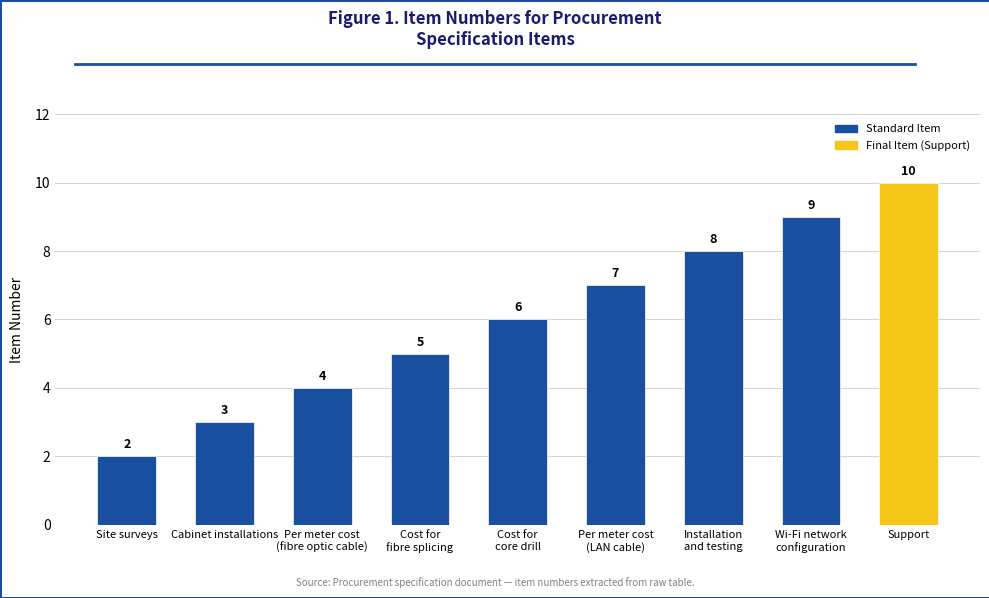

Reading left to right, list all the values displayed in this chart.

2	3	4	5	6	7	8	9	10